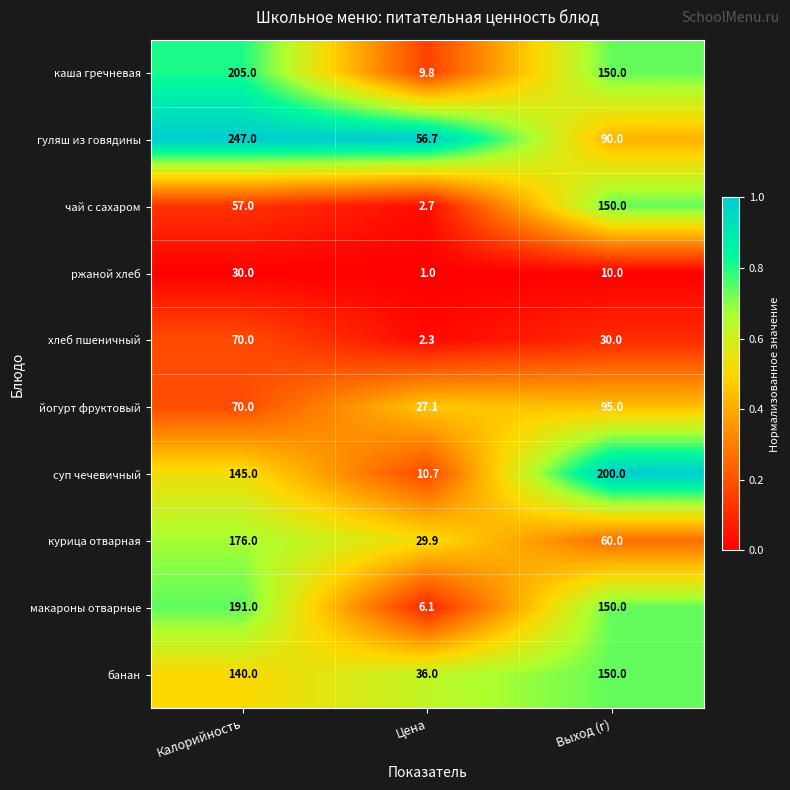

True or false: каша гречневая has a value of 205.0 at Калорийность.

True